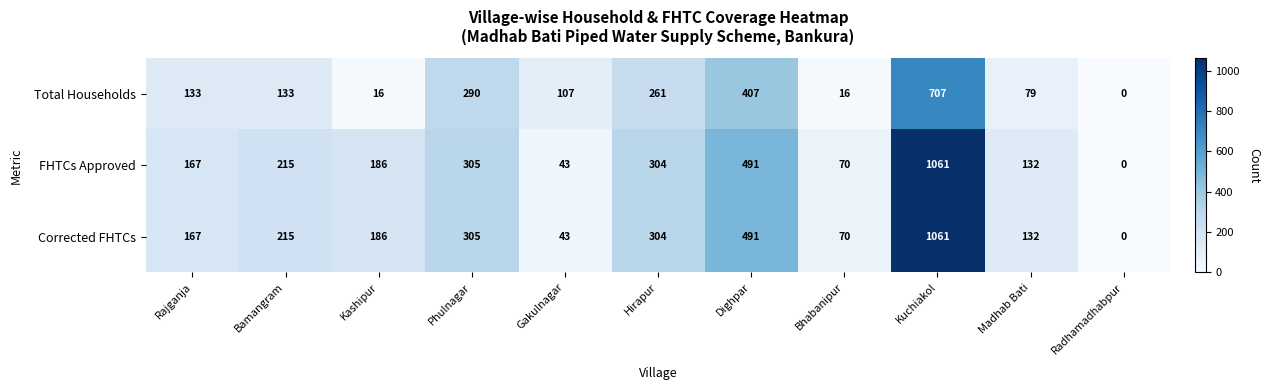

Count the number of categories in the chart.

11